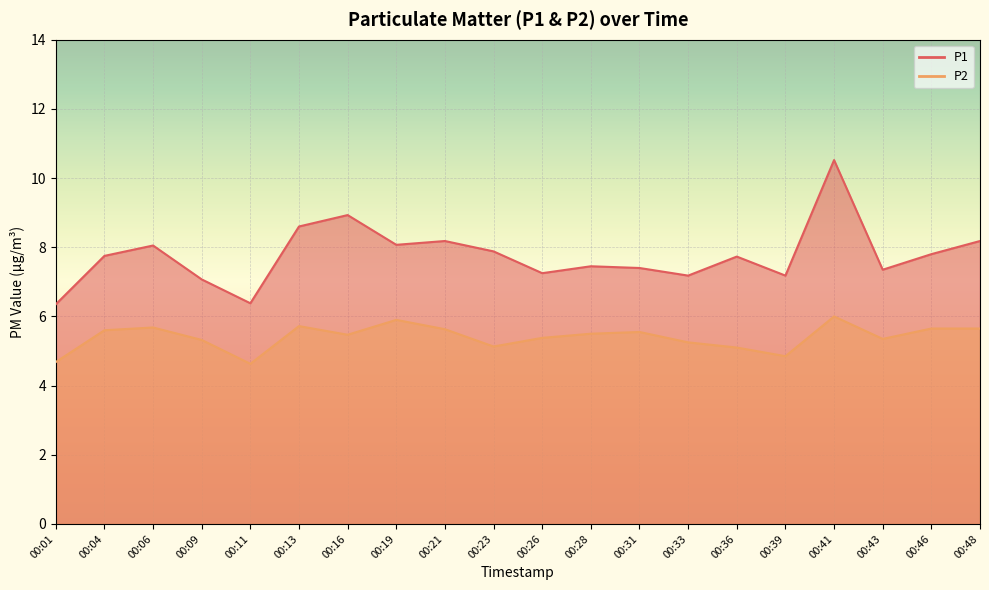

What is the difference between the highest and lowest values at 00:48?

2.5